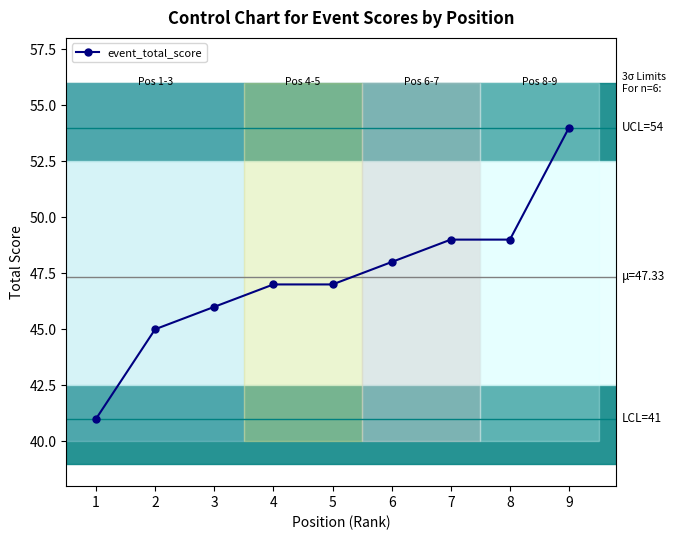

What is the approximate value at 9?

54